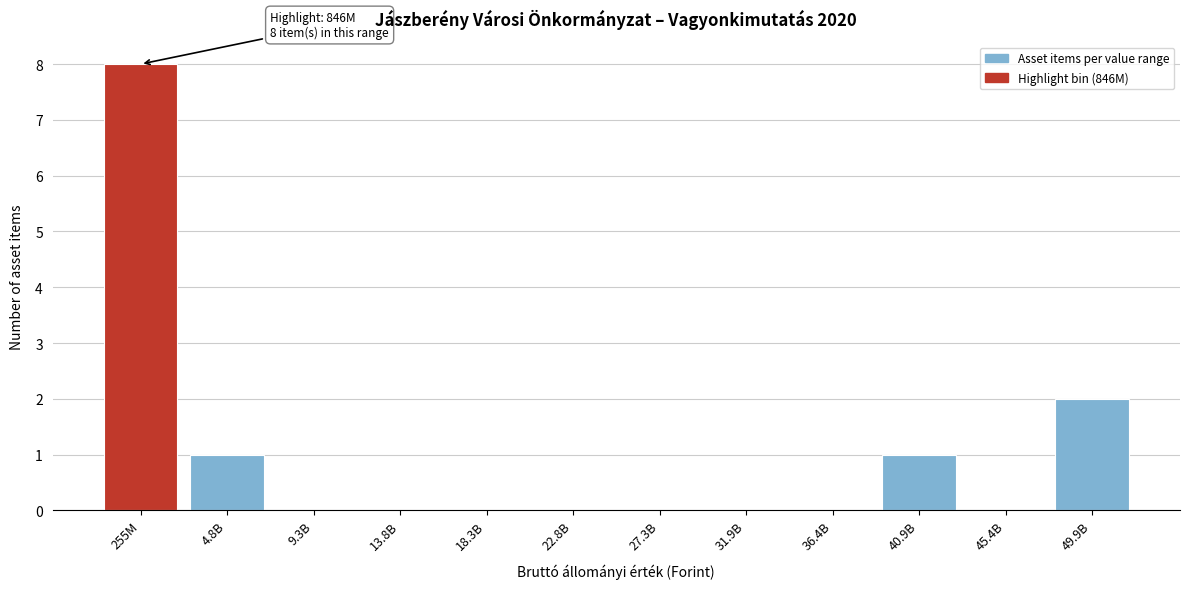

Reading left to right, extract all data points from this chart.

255M=8	4.8B=1	9.3B=0	13.8B=0	18.3B=0	22.8B=0	27.3B=0	31.9B=0	36.4B=0	40.9B=1	45.4B=0	49.9B=2